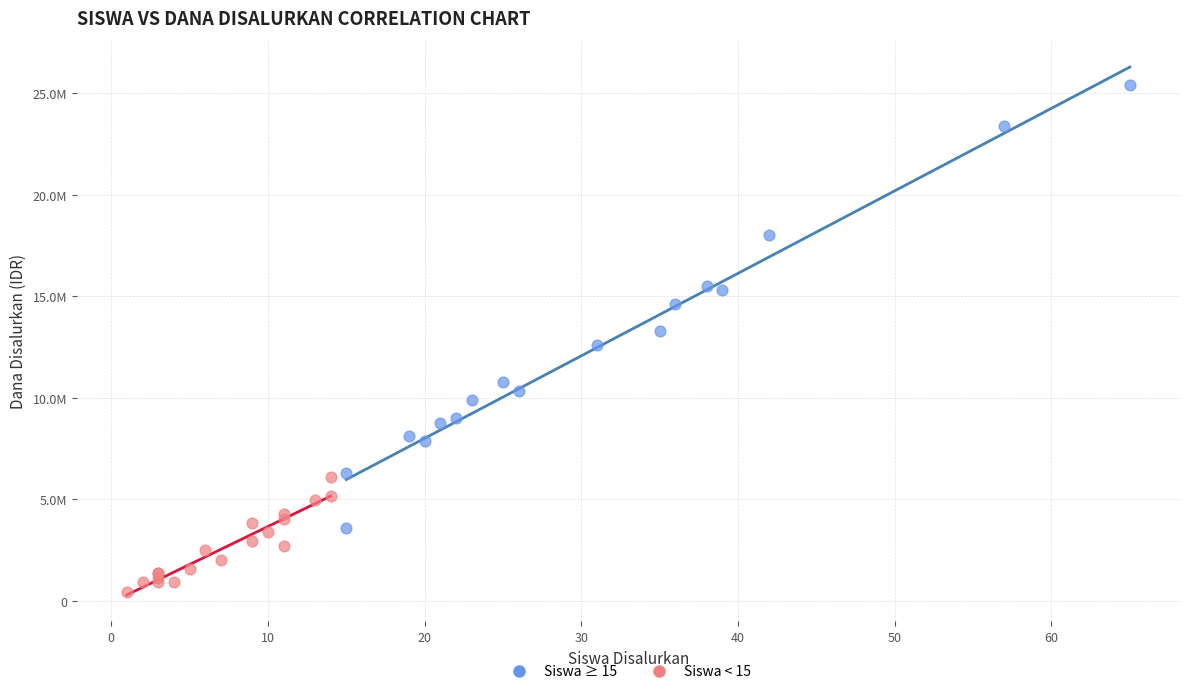

Which series has the largest Y range (max minus min)?

Siswa ≥ 15